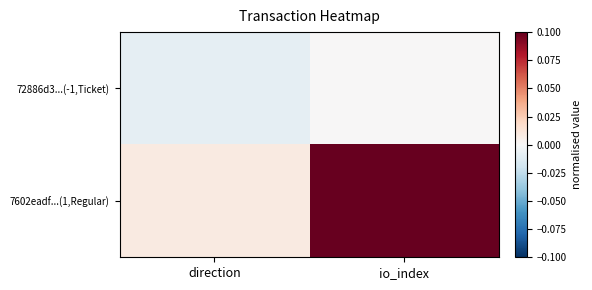

Rank the series by their average value, from highest to lowest.

7602eadf...(1,Regular), 72886d3...(-1,Ticket)